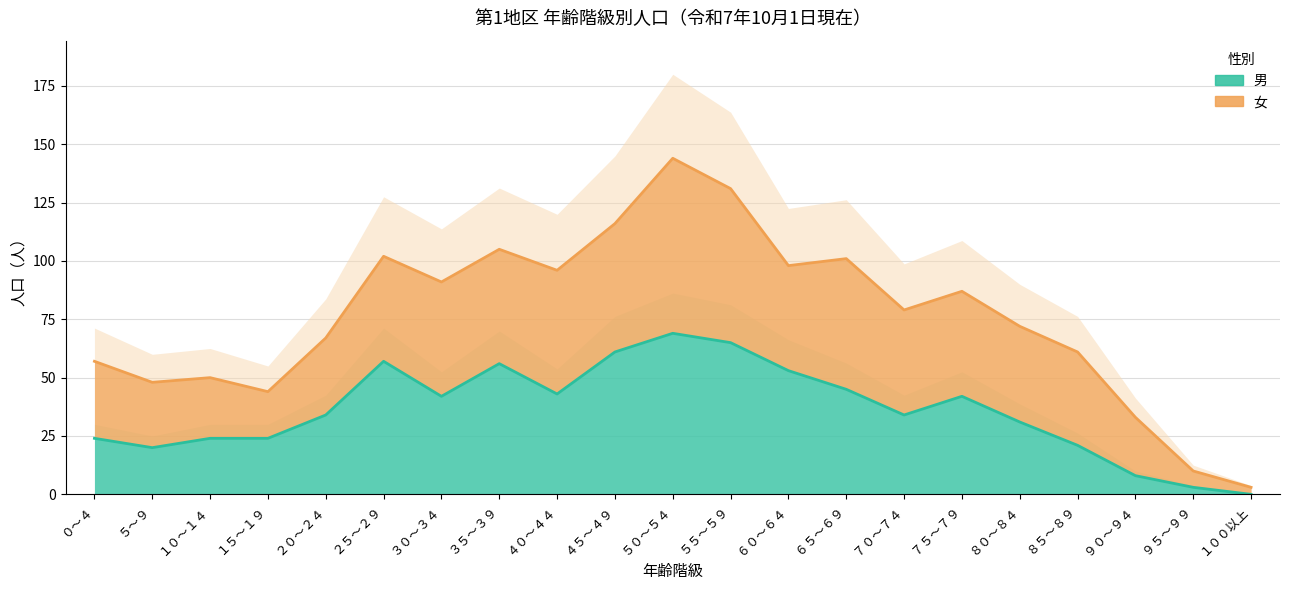

Rank the categories by value from highest to lowest.

５０～５４, ５５～５９, ４５～４９, ２５～２９, ３５～３９, ６０～６４, ６５～６９, ４０～４４, ３０～３４, ７５～７９, ２０～２４, ７０～７４, ８０～８４, ０～４, １０～１４, １５～１９, ８５～８９, ５～９, ９０～９４, ９５～９９, １００以上